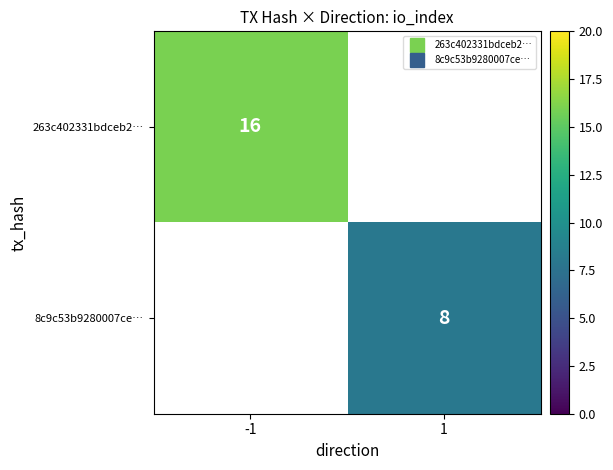

What is the maximum value shown in the chart?

16.0